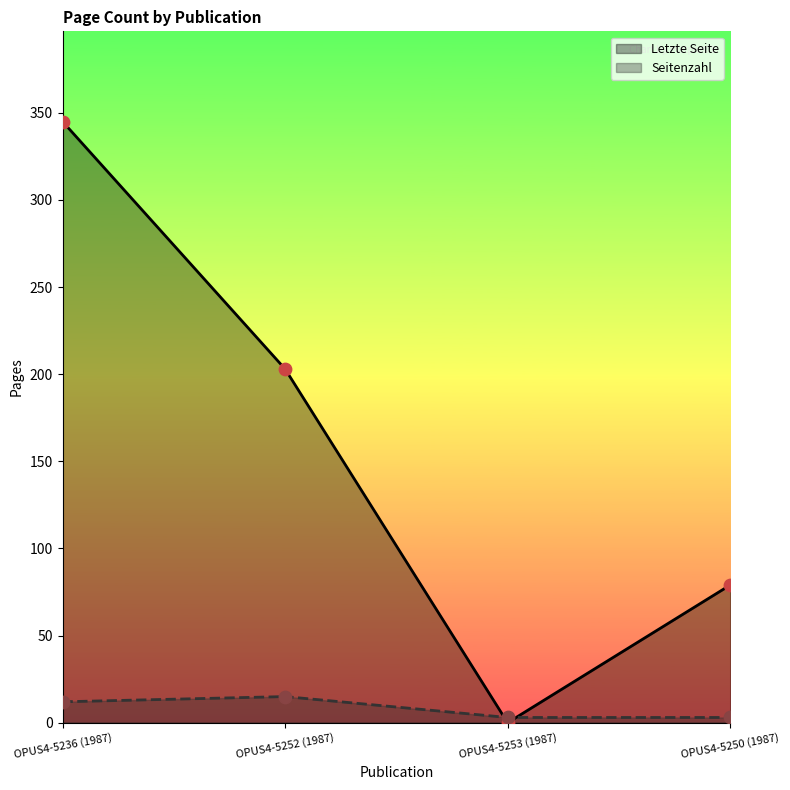

Which series reaches the maximum Y coordinate?

Letzte Seite